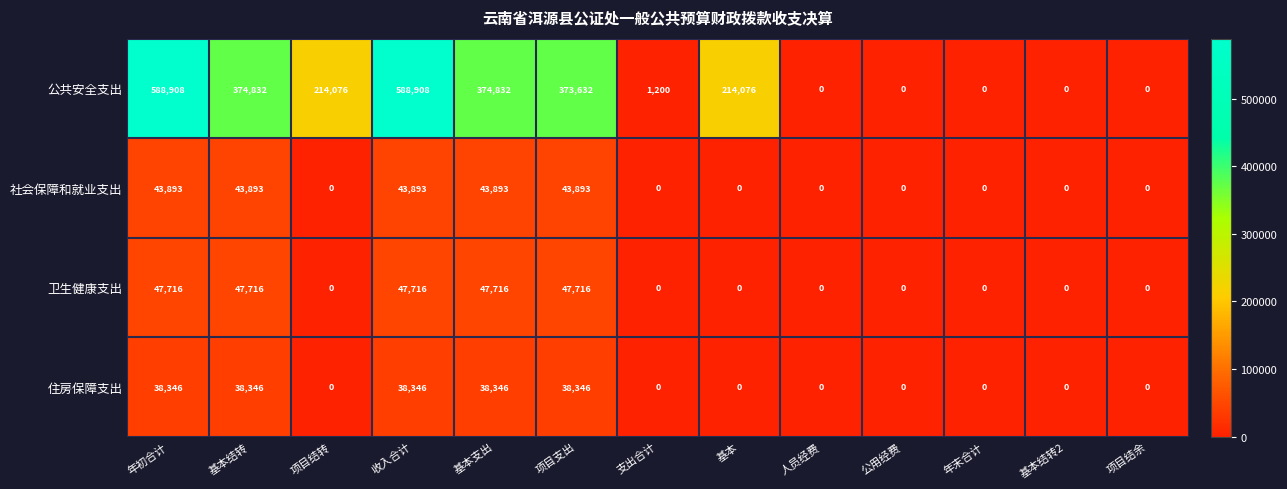

Is it true that 社会保障和就业支出 equals 14788 at 年初合计?

False